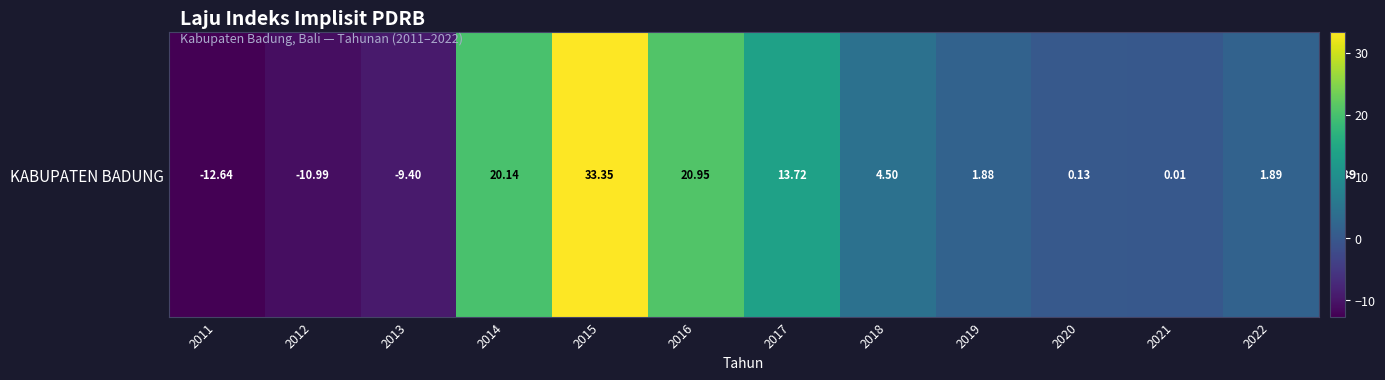

The value at 2021 is 0.0. True or false?

False